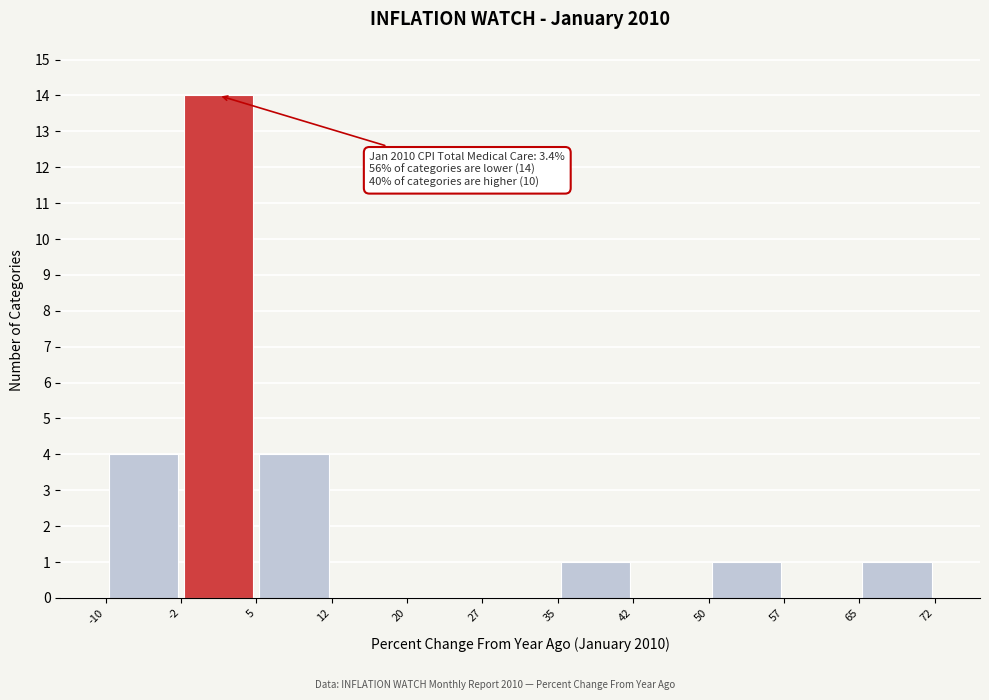

Over which range of the x-axis is the bar tallest?

-2 to 5